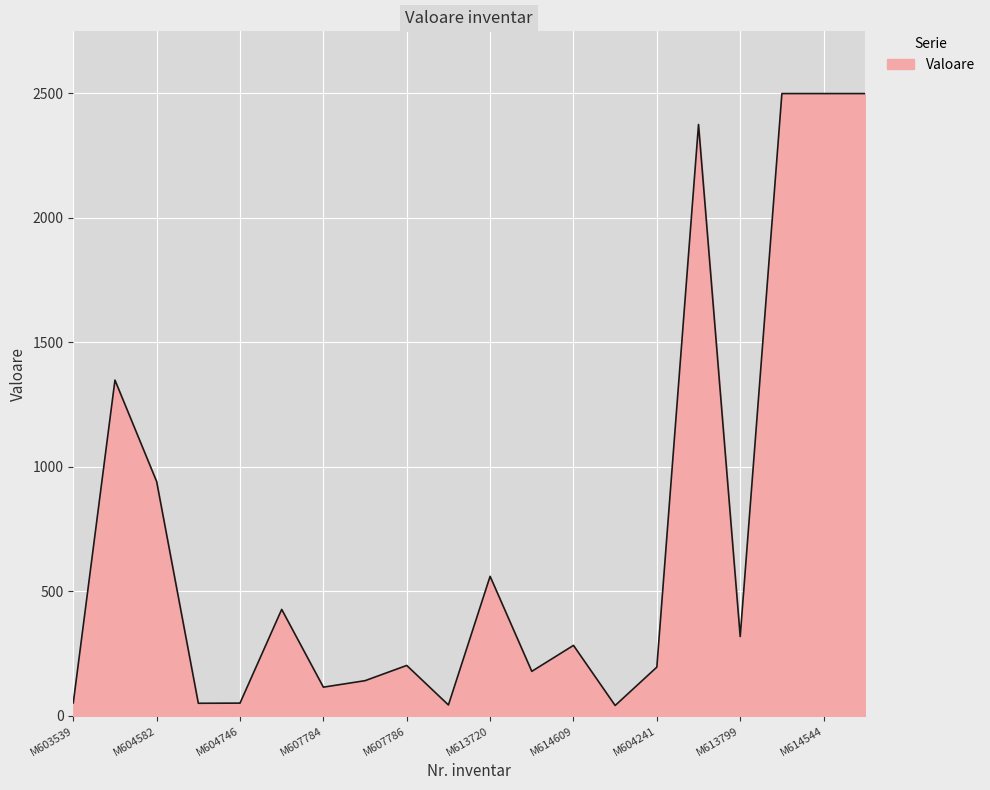

How many distinct data groups are displayed?

1